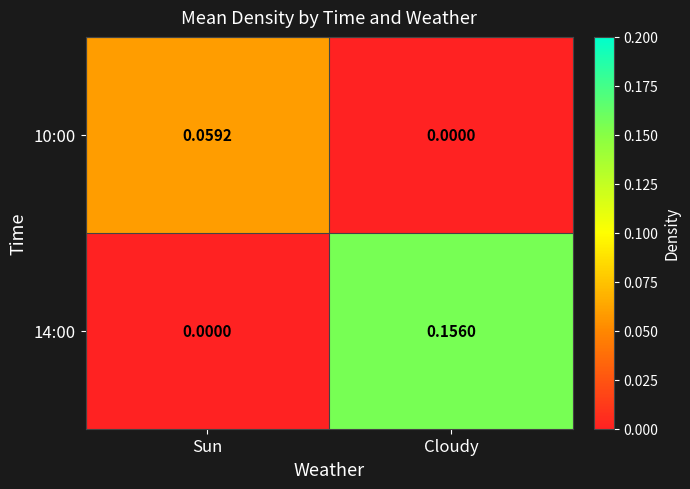

Where is 10:00 nearest to the value 0?

Cloudy